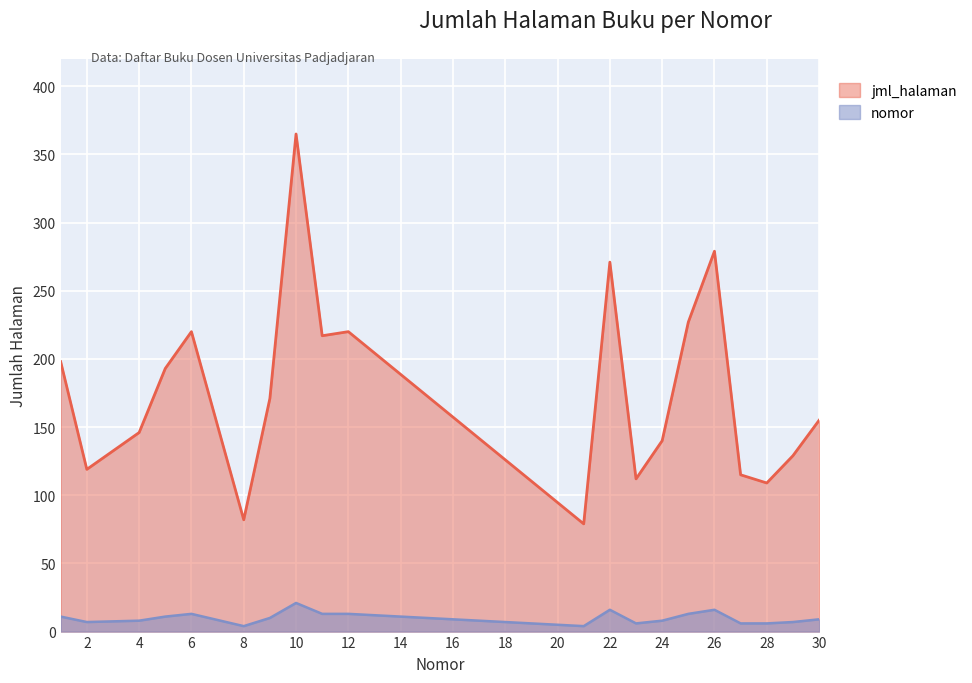

Count the number of values greater than 171.

9